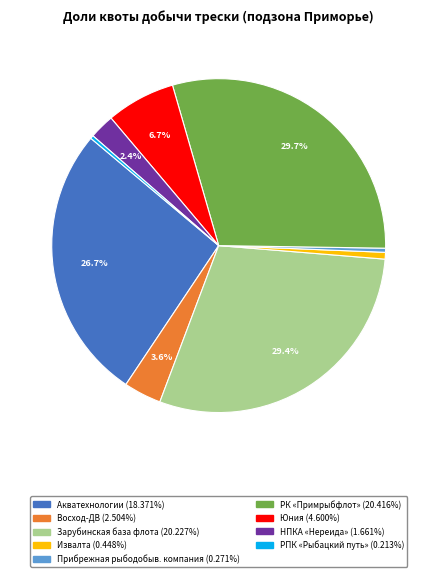

Is there any slice that represents more than half of the pie?

No